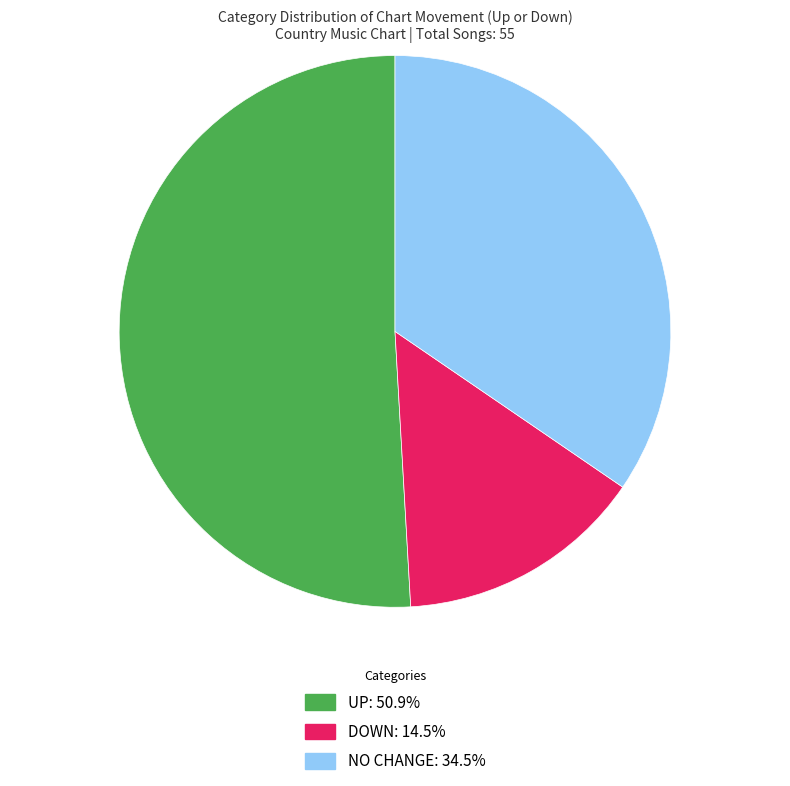

Is there a majority slice in this chart?

Yes